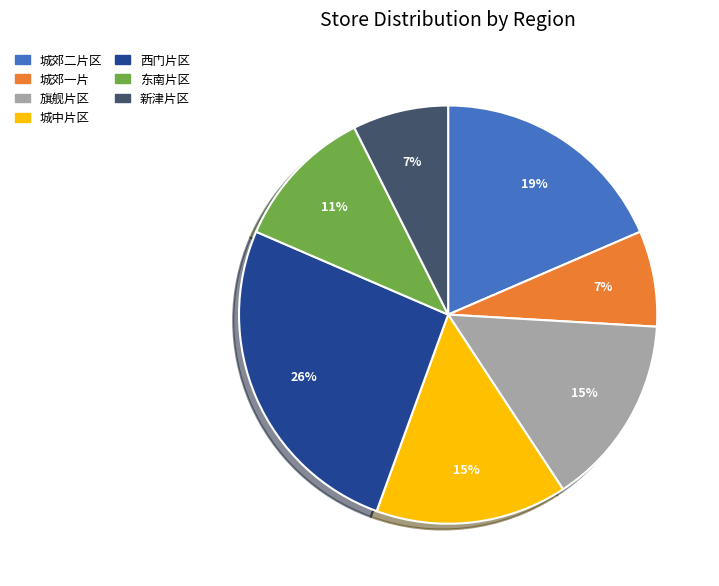

Which has a higher value, 城郊二片区 or 城中片区?

城郊二片区